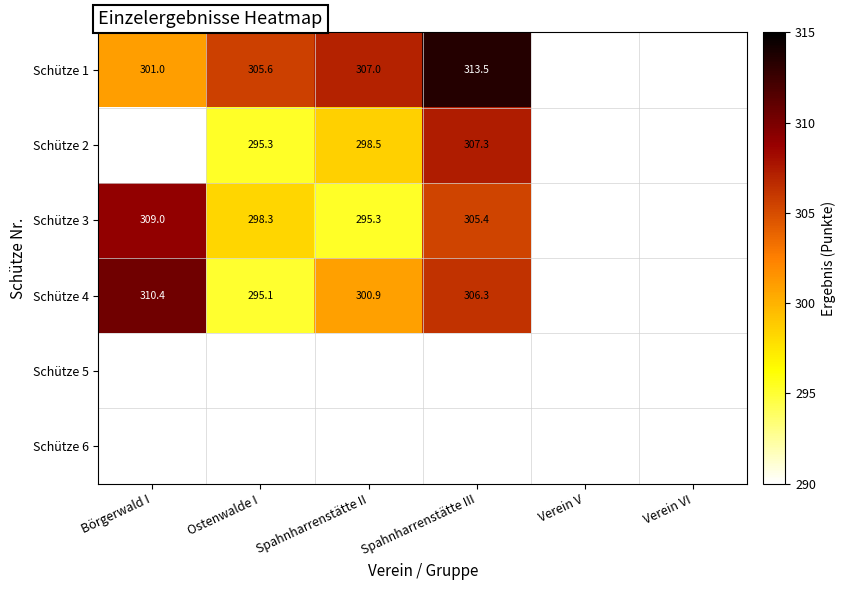

Is it true that Schütze 4 equals 85.2 at Börgerwald I?

False